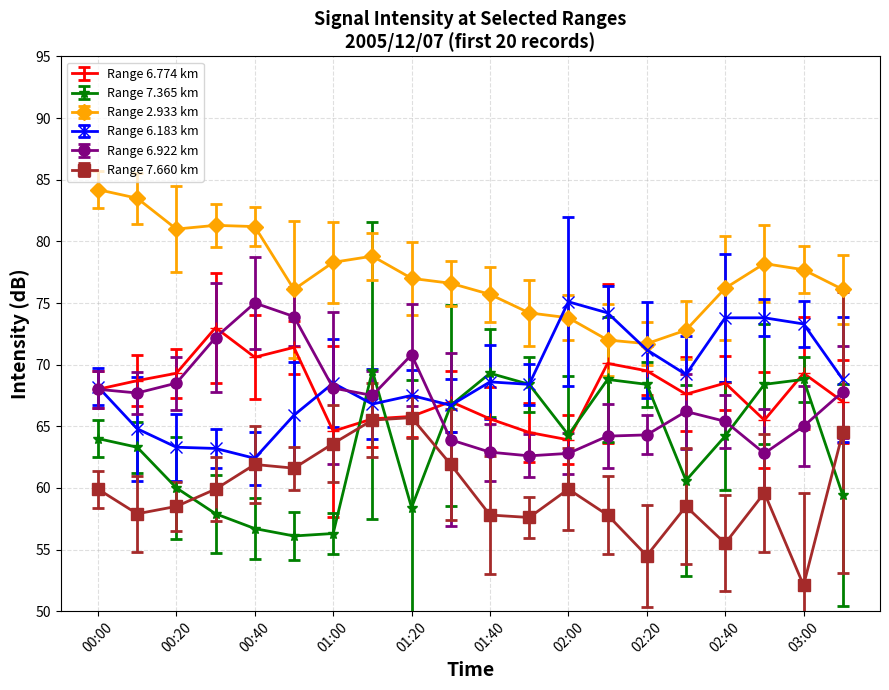

True or false: Range 2.933 km and Range 7.660 km intersect in this chart.

False